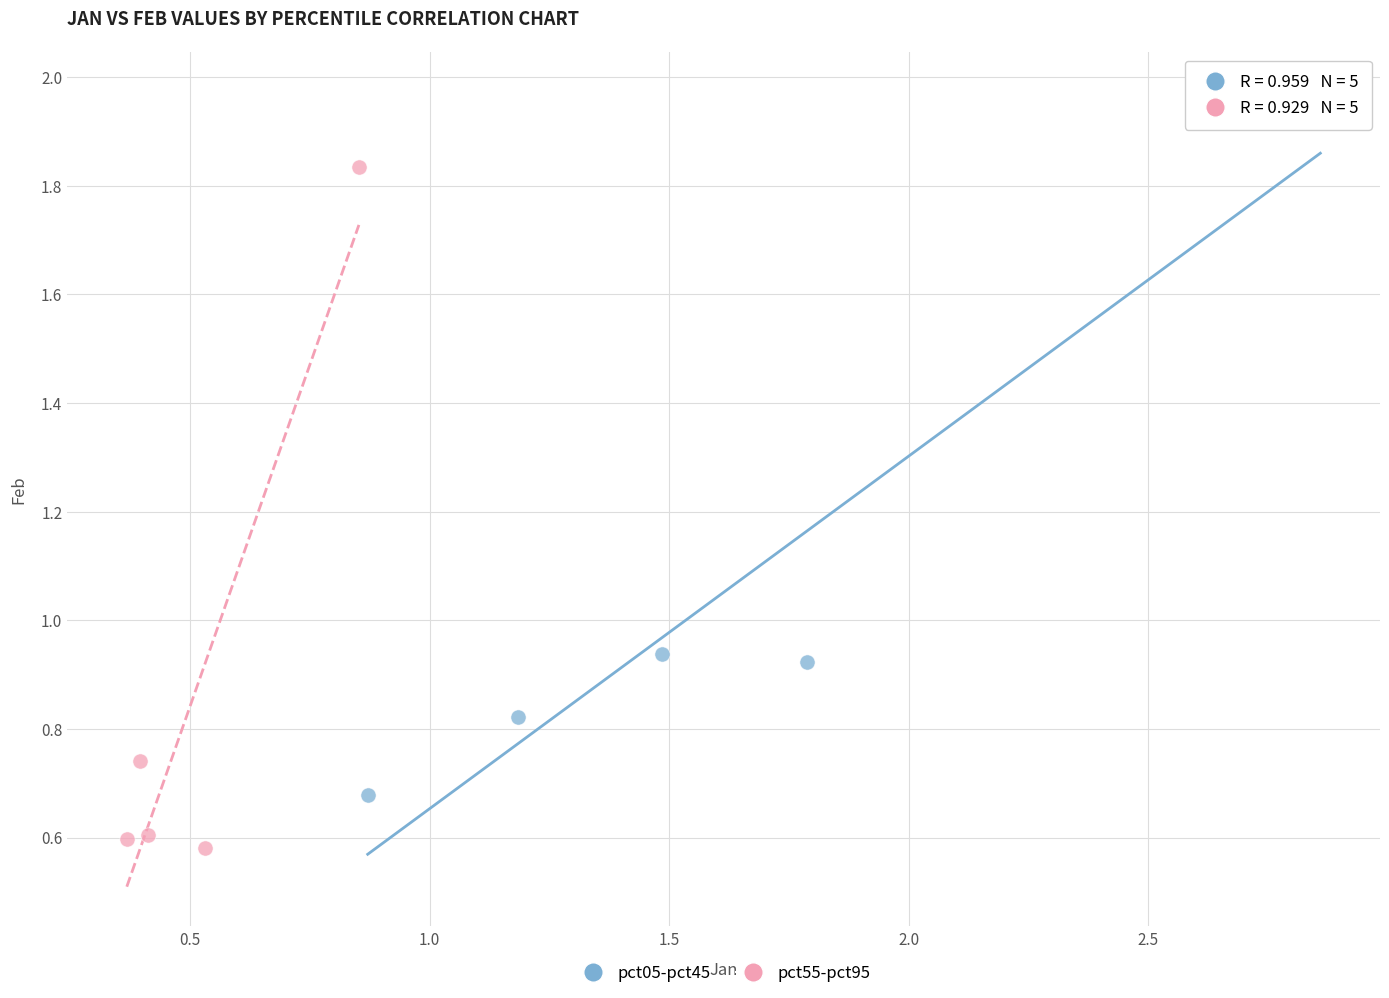

What are all the series names shown in the legend?

pct05-pct45, pct55-pct95